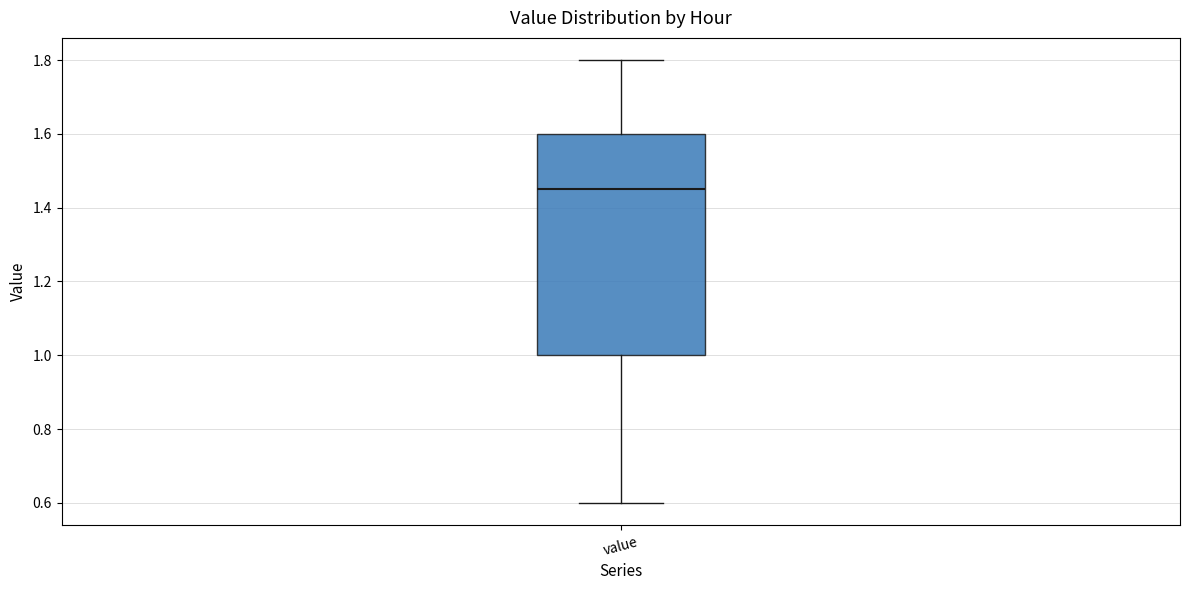

Transcribe this box plot: give where the median line is, the range the box spans, and where the two whiskers end, as read against the y-axis. The values are not printed on the chart, so give them approximately, as read against the axis.

median 1.46, box 1.00 to 1.60, whiskers 0.60 to 1.80